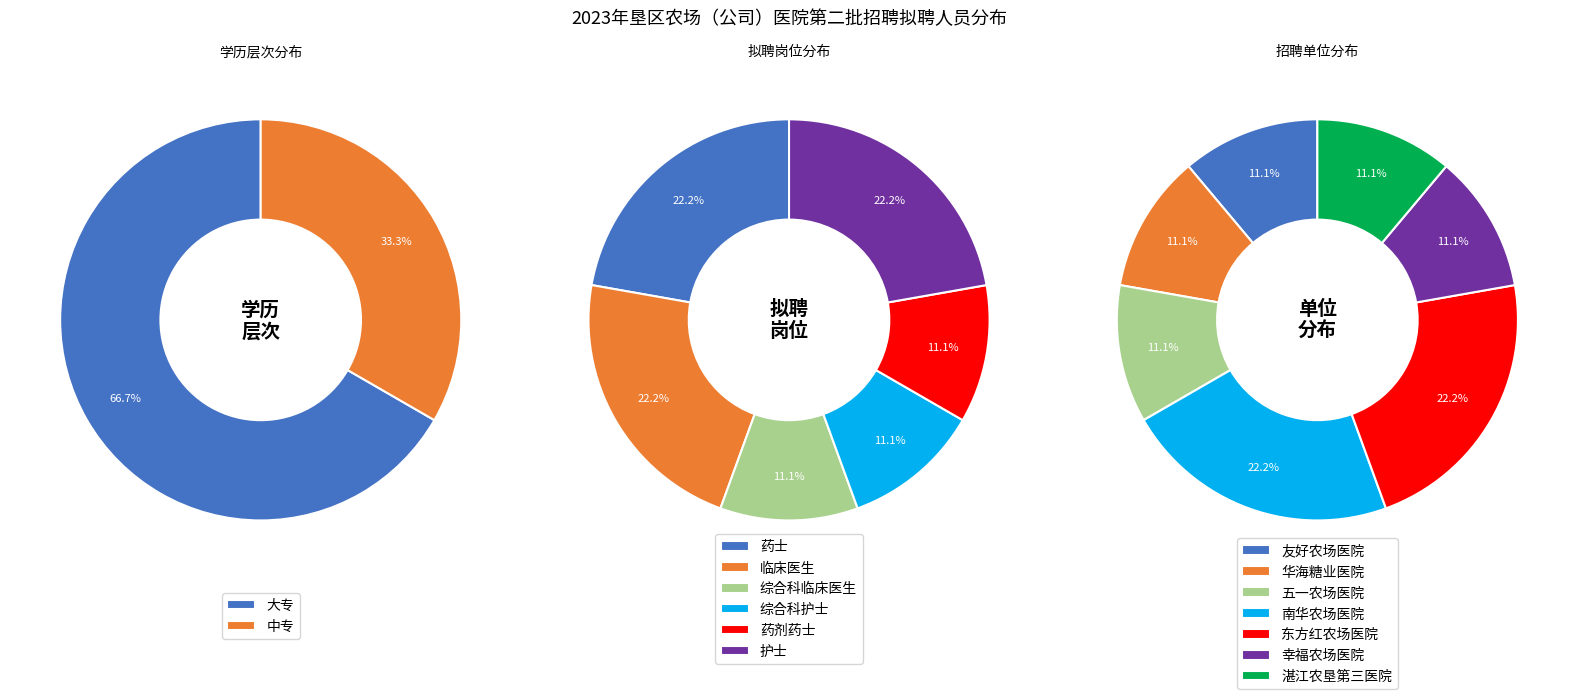

Which category has the biggest portion of the pie?

大专